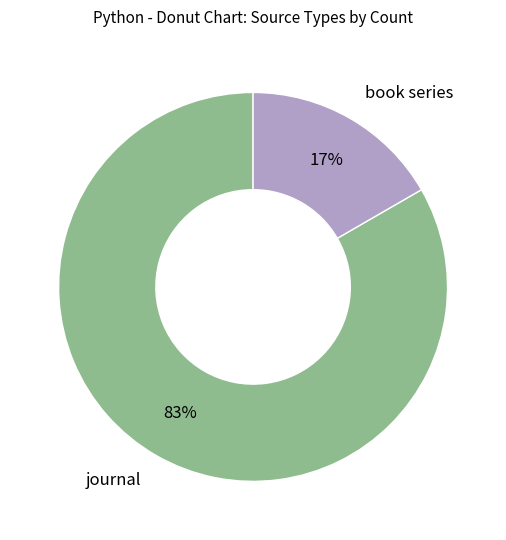

Rank the categories by value from lowest to highest.

book series, journal